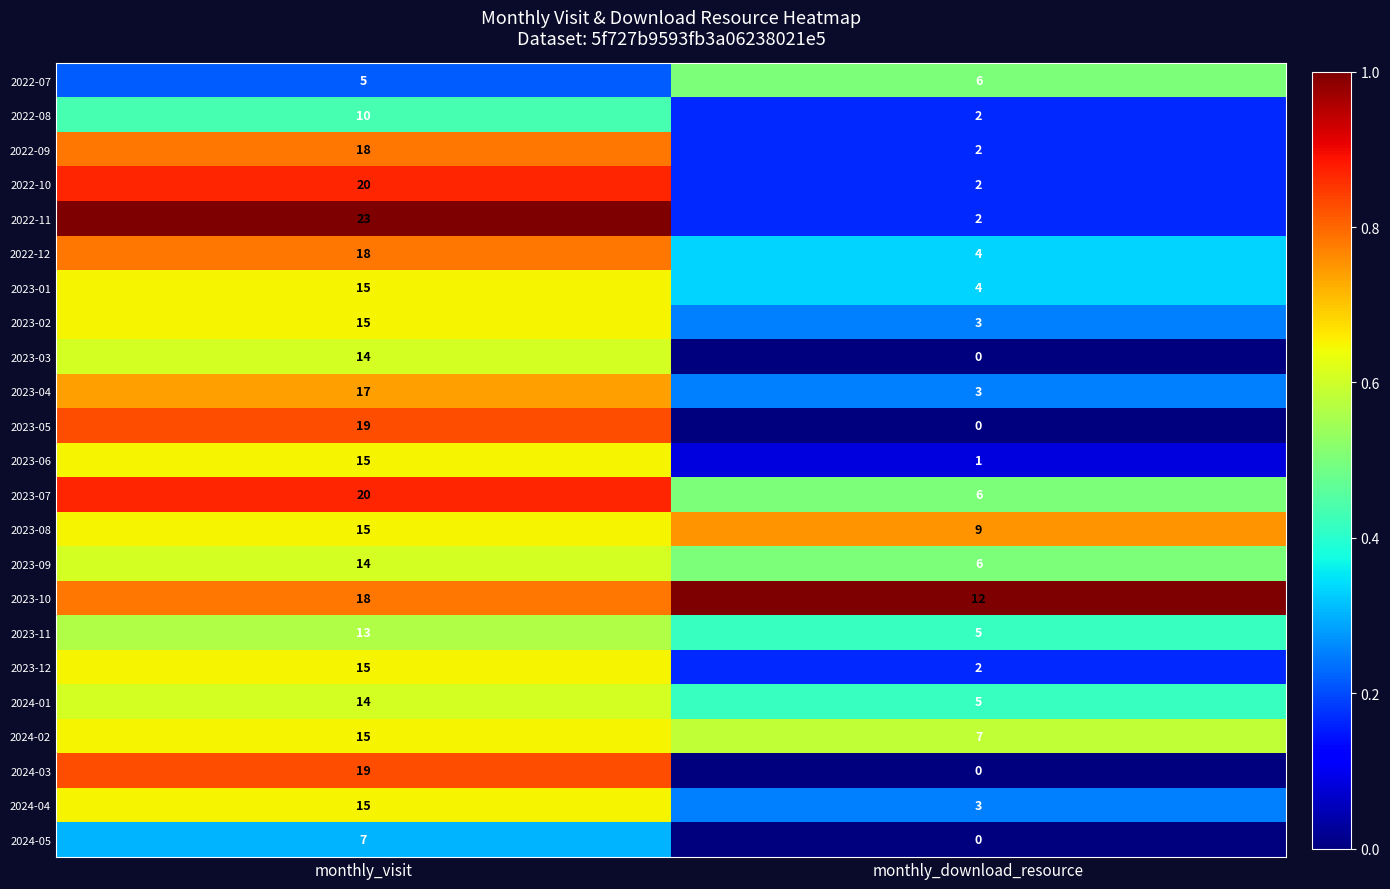

At which label does 2024-02 reach its minimum?

monthly_download_resource